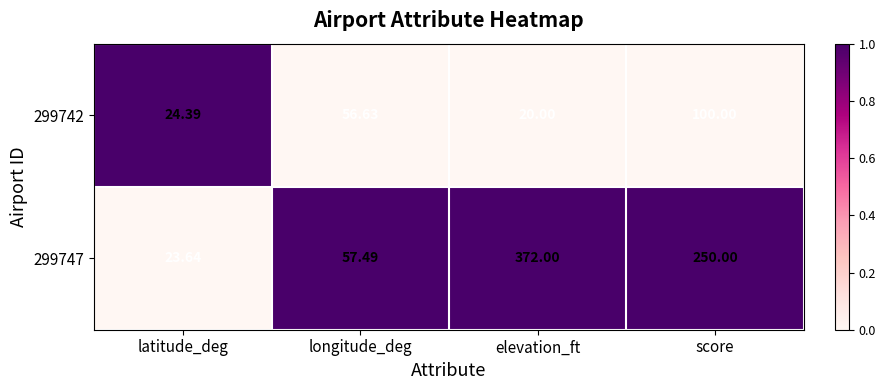

What is the total value across all series at longitude_deg?

114.1